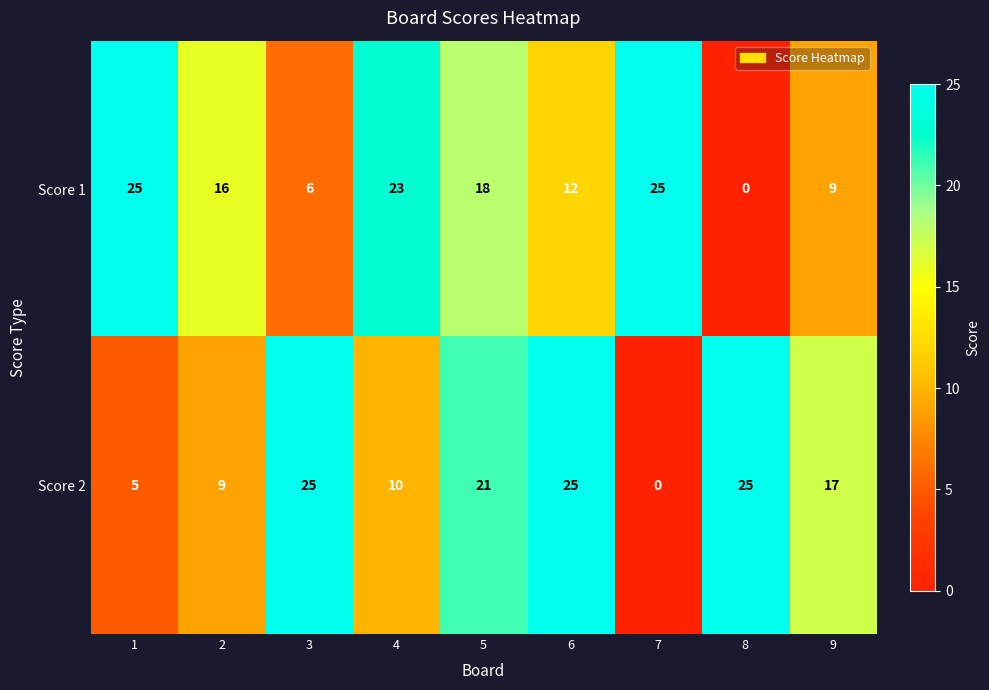

Rank the series by their average value, from lowest to highest.

Score 1, Score 2